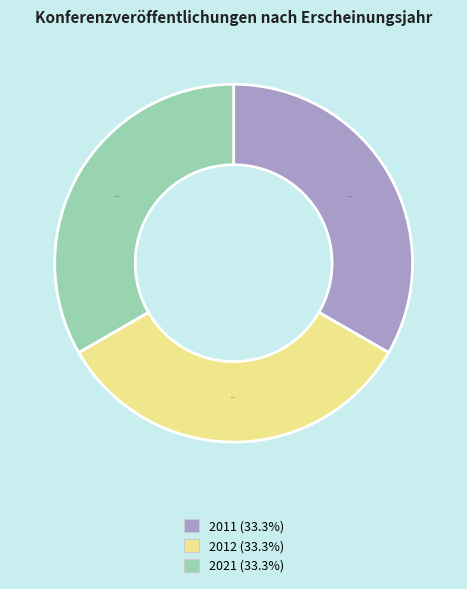

Does any single category account for the majority?

No